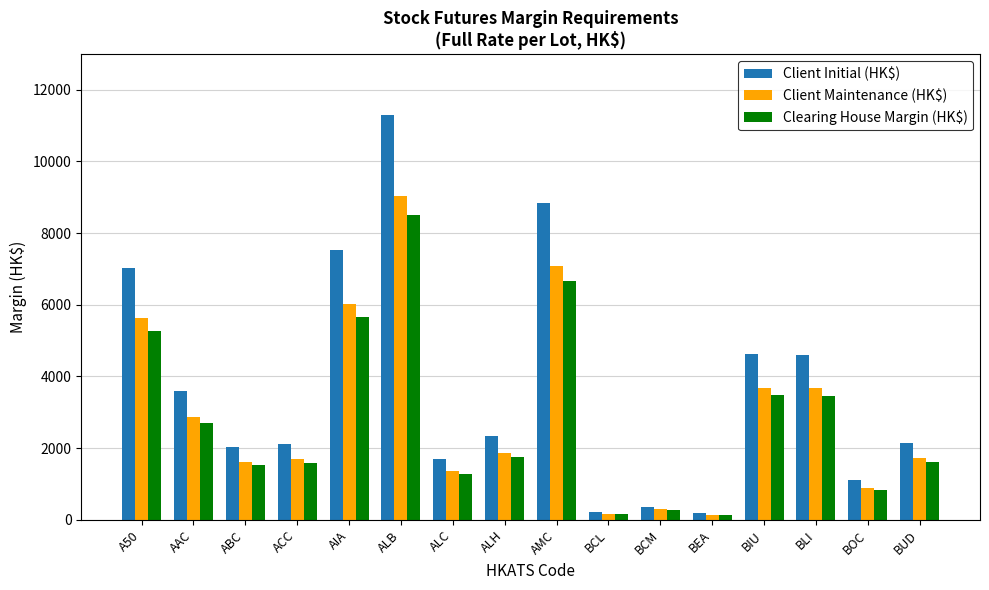

Are the bars horizontal?

No